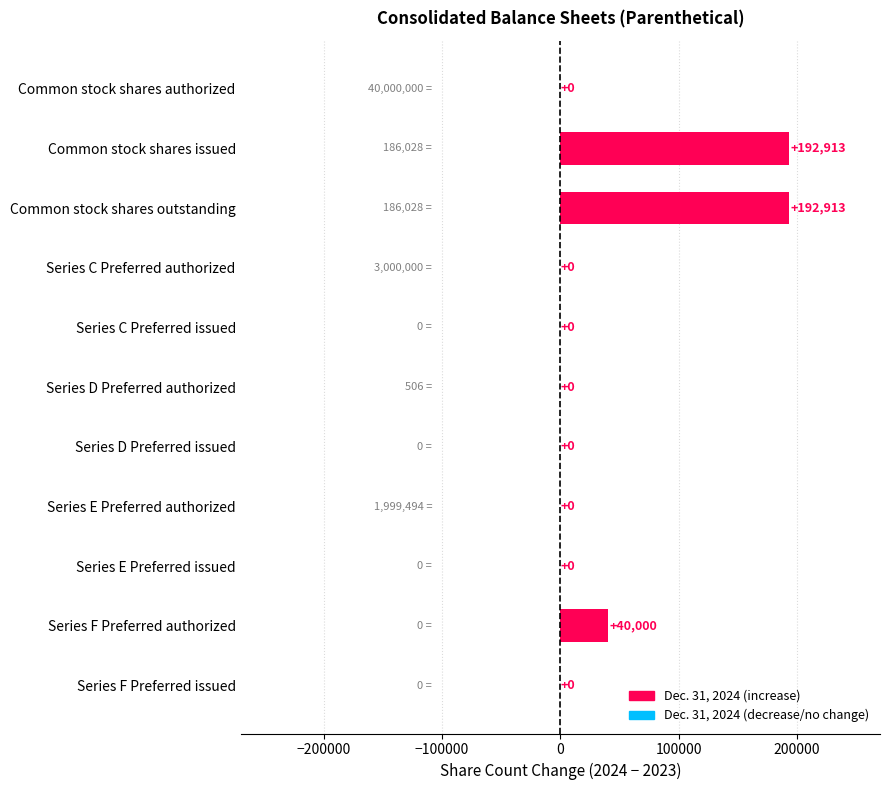

The value at Series C Preferred authorized is 0. True or false?

True